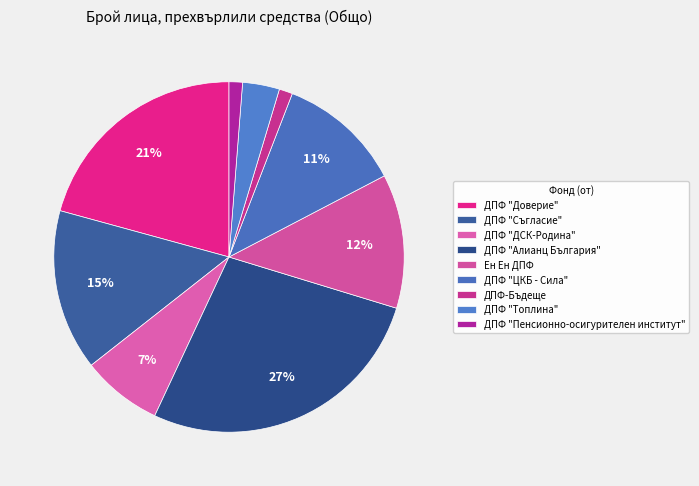

To the nearest percent, what is the average slice percentage?

11%